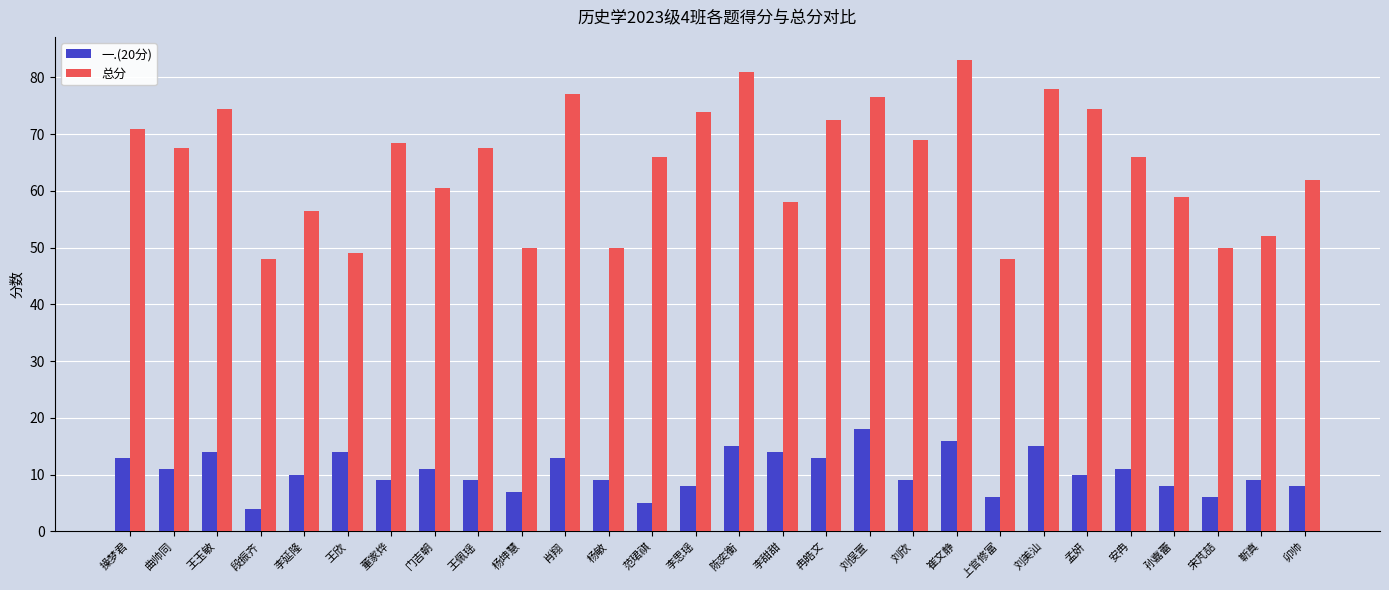

Are the bars horizontal?

No